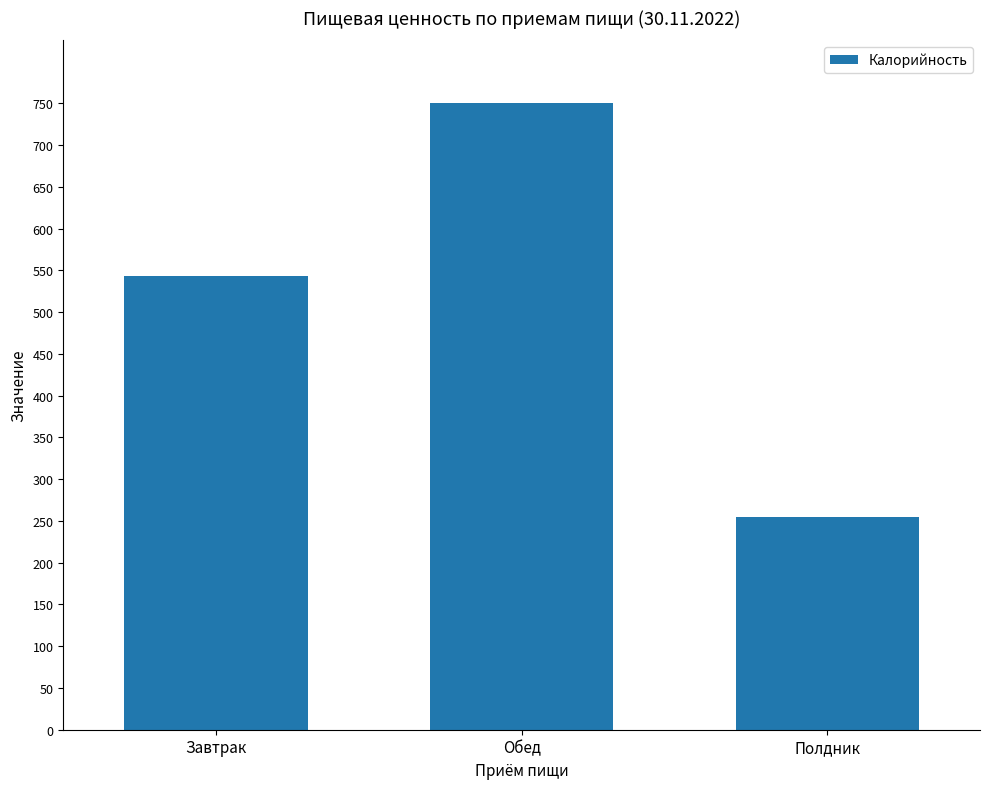

Reading left to right, list all the values displayed in this chart.

Завтрак=542.8	Обед=750.3	Полдник=254.5